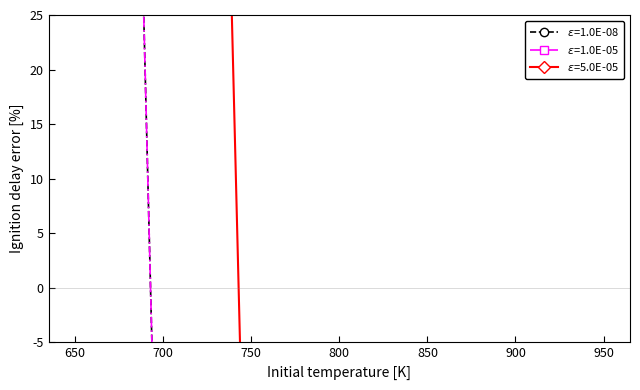

True or false: e=1.0E-05 and e=1.0E-08 intersect in this chart.

False